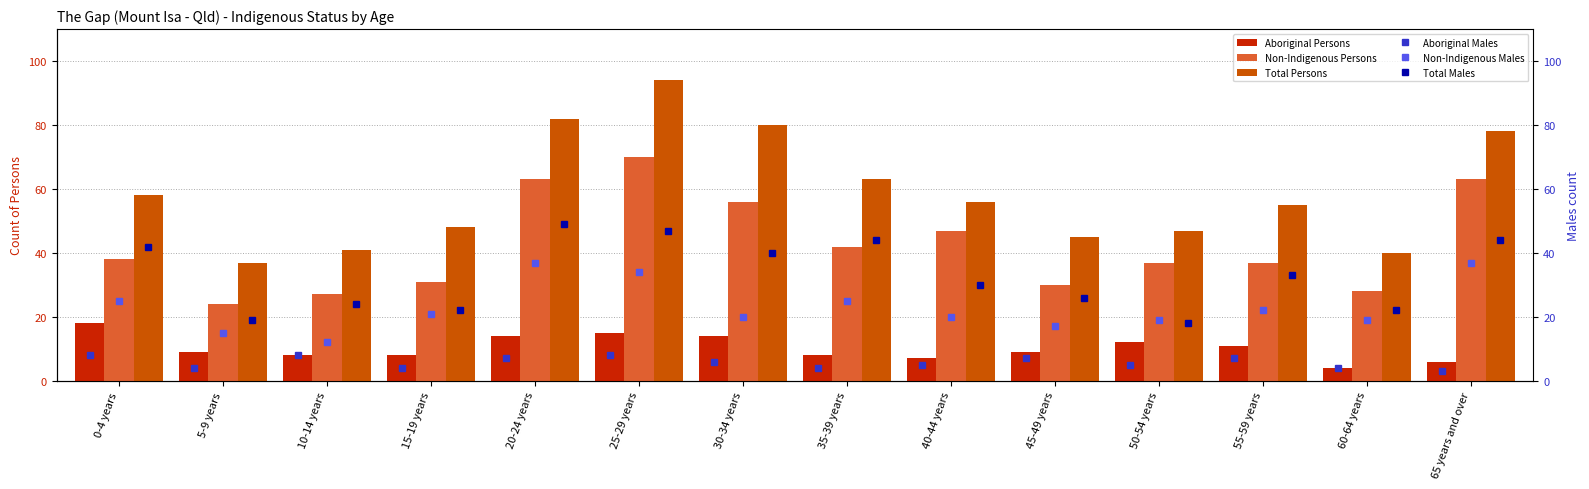

What is the sum of all Total Persons values?

824